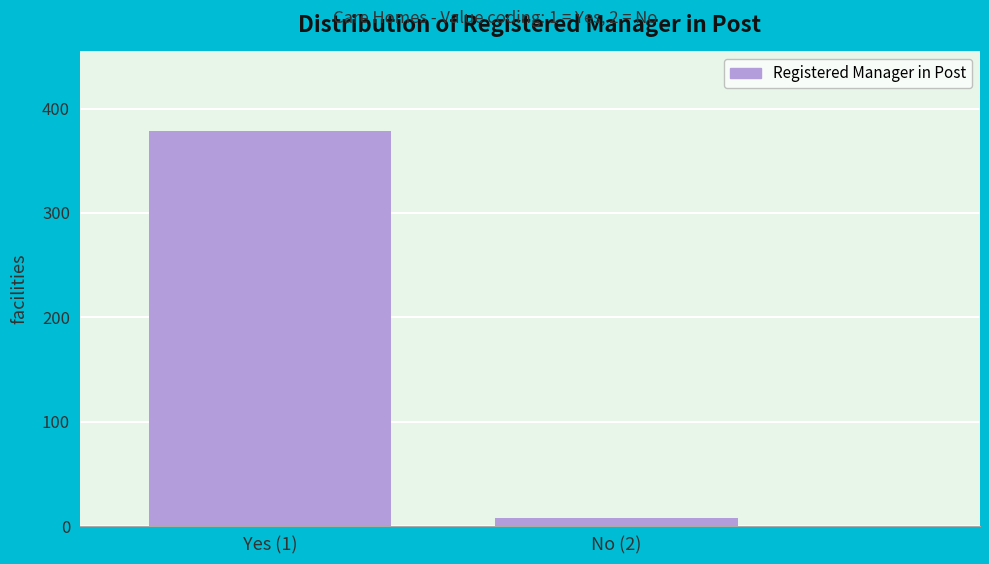

Reading left to right, transcribe all the data shown in this chart.

379	8